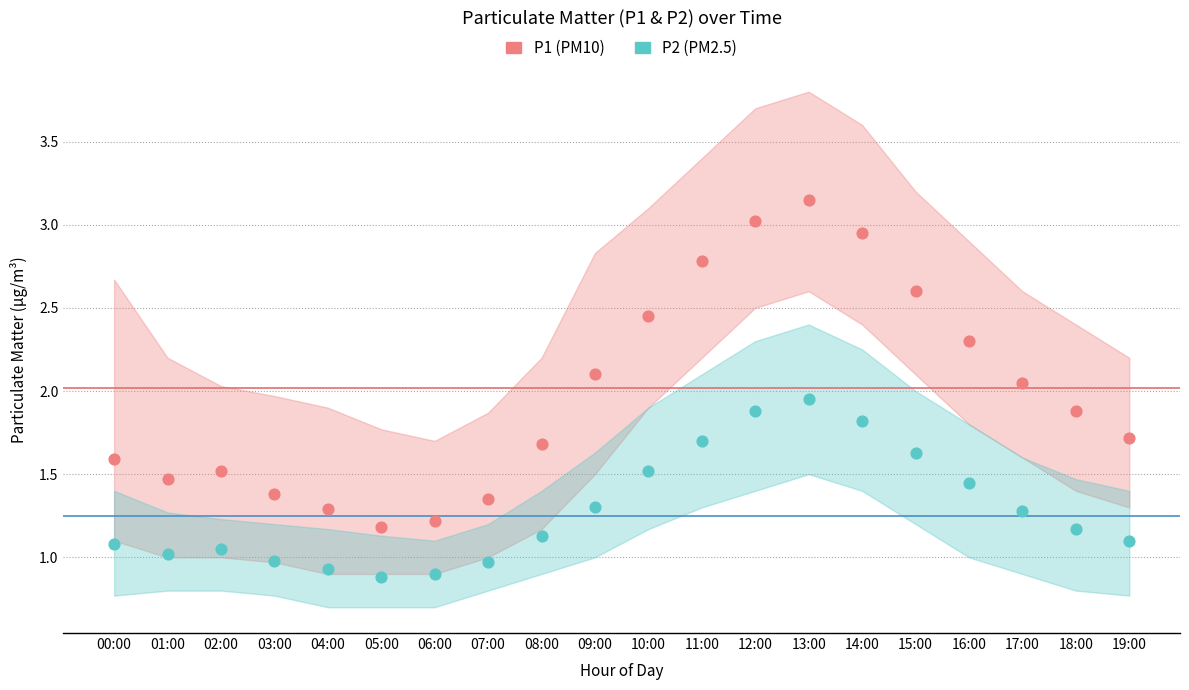

Across all data points, what is the range of Y values (max minus min)?

2.3